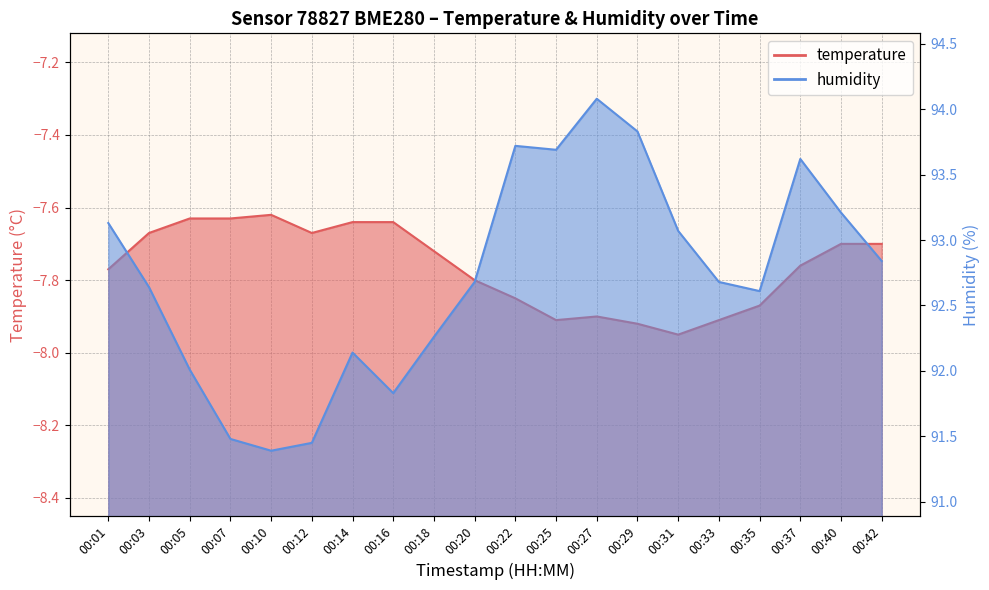

The humidity series shows 94.1 at 00:27. True or false?

True